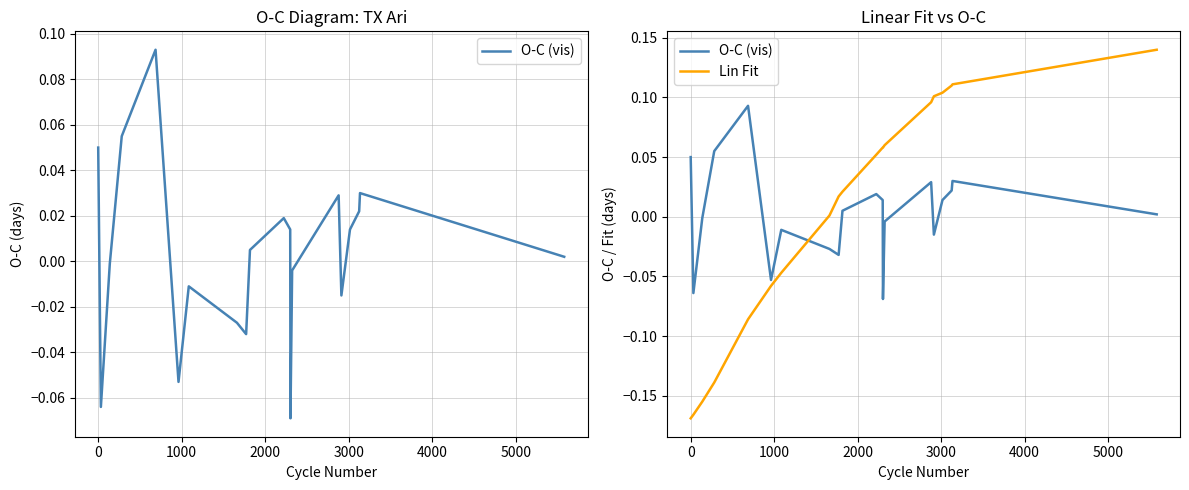

Reading right to left, what are all the values shown in this chart?

O-C (vis): 0.0	0.0	0.0	0.0	-0.0	0.0	-0.0	-0.1	0.0	0.0	0.0	-0.0	-0.0	-0.0	-0.1	0.1	0.1	-0.0	-0.1	0.1
Lin Fit: 0.1	0.1	0.1	0.1	0.1	0.1	0.1	0.1	0.1	0.1	0.0	0.0	0.0	-0.0	-0.1	-0.1	-0.1	-0.2	-0.2	-0.2